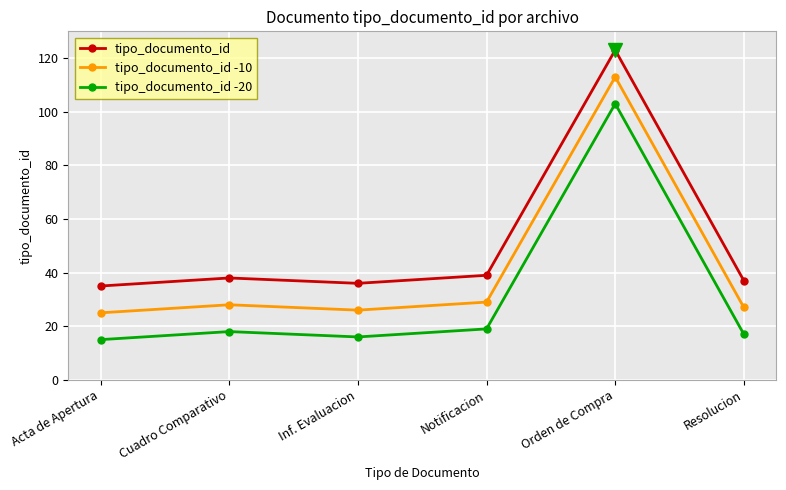

What is the minimum value shown in the chart?

15